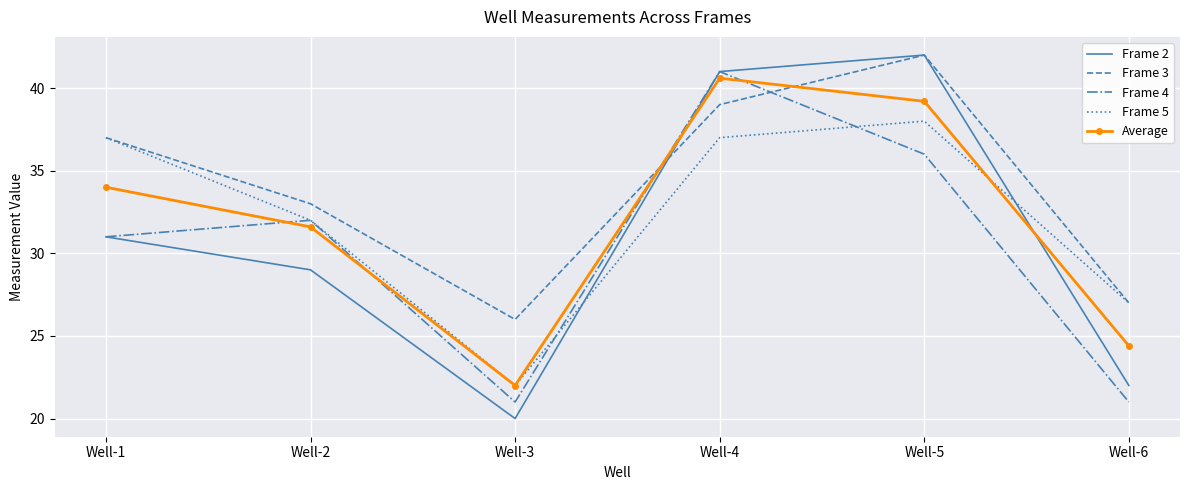

At which category does Frame 4 reach its first local valley?

Well-3